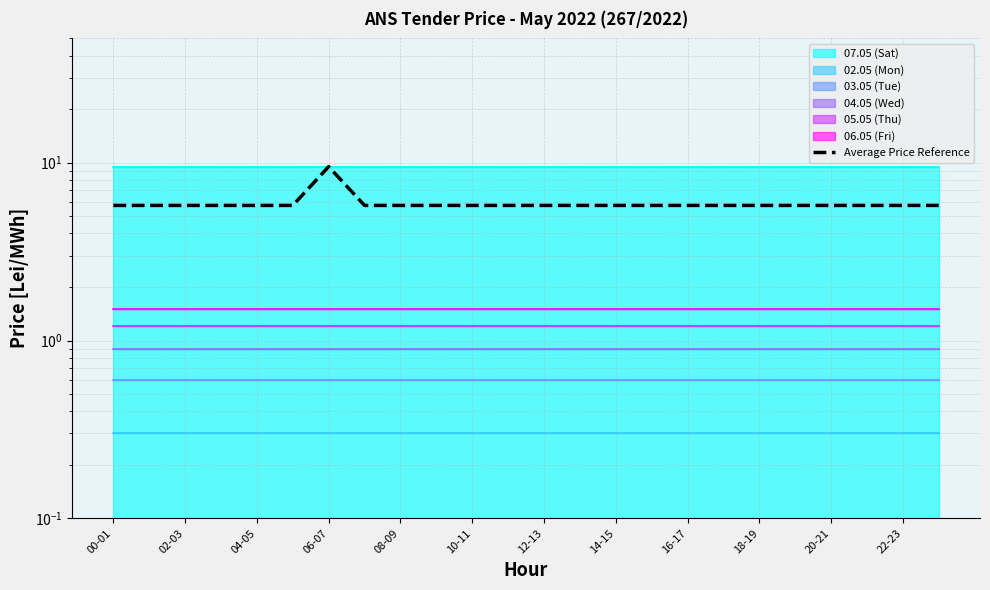

True or false: there are more than 1 points higher than both neighbors.

False